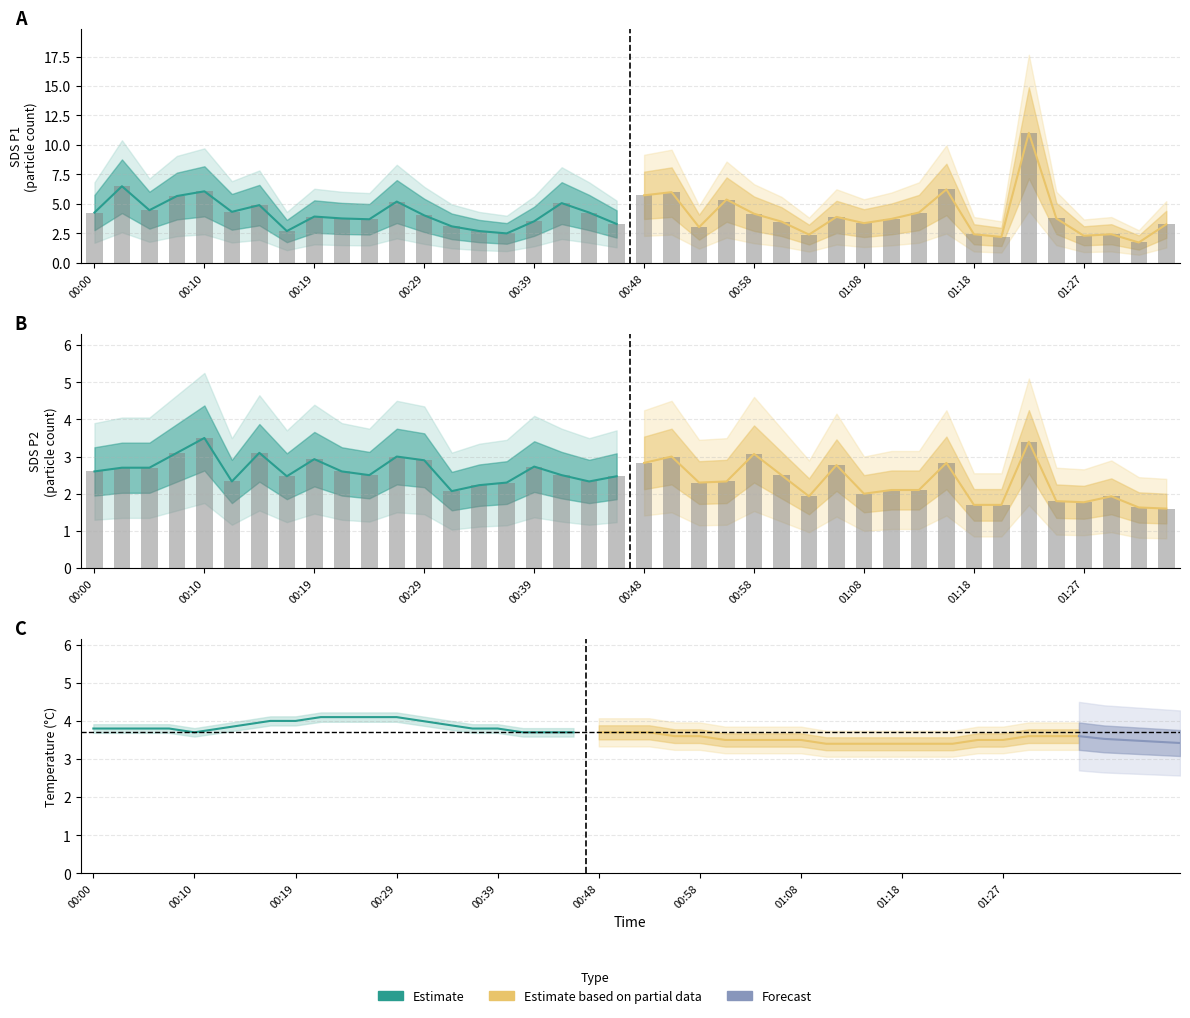

Is it true that SDS_P1 equals 4.0 at 26?

False